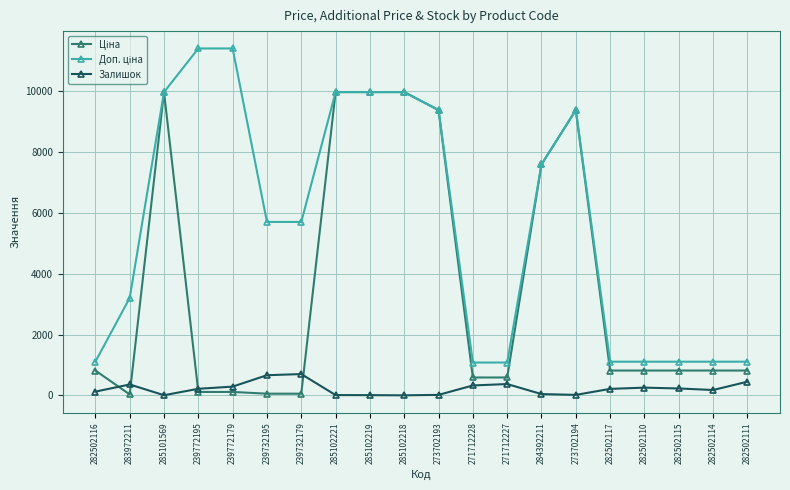

What is the smallest value displayed?

3.0